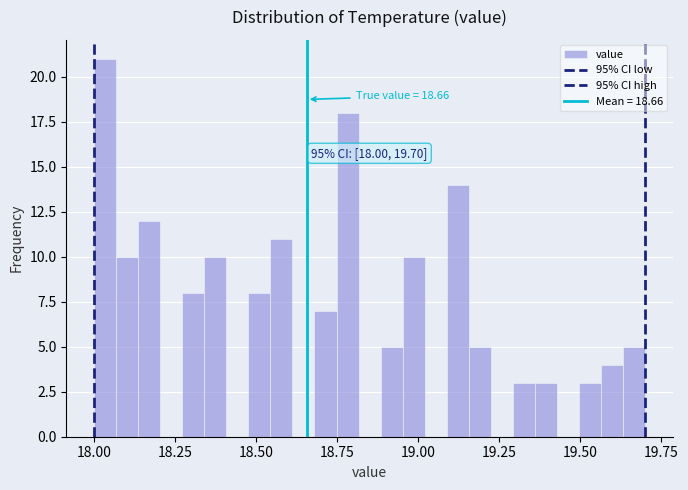

Around what value on the x-axis is the tallest bar? Give the approximate position of its centre, as read against the axis.

18.05